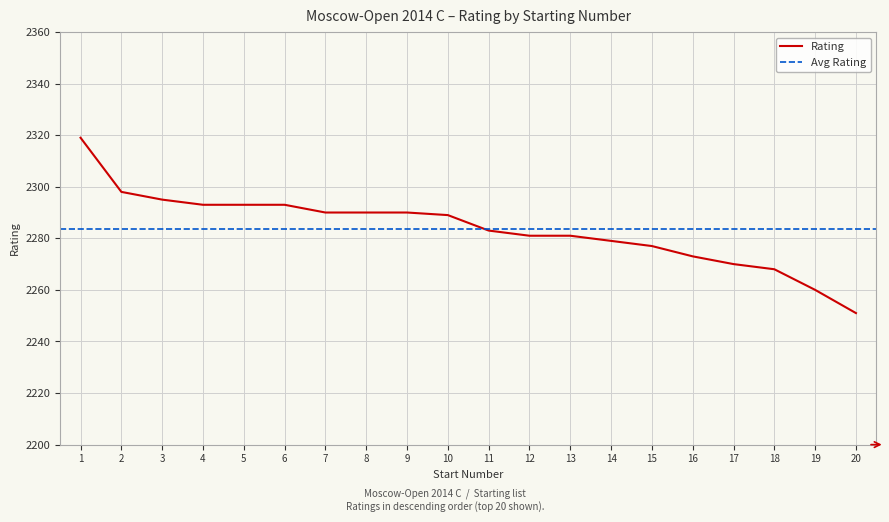

At which label is the value closest to 2285?

11